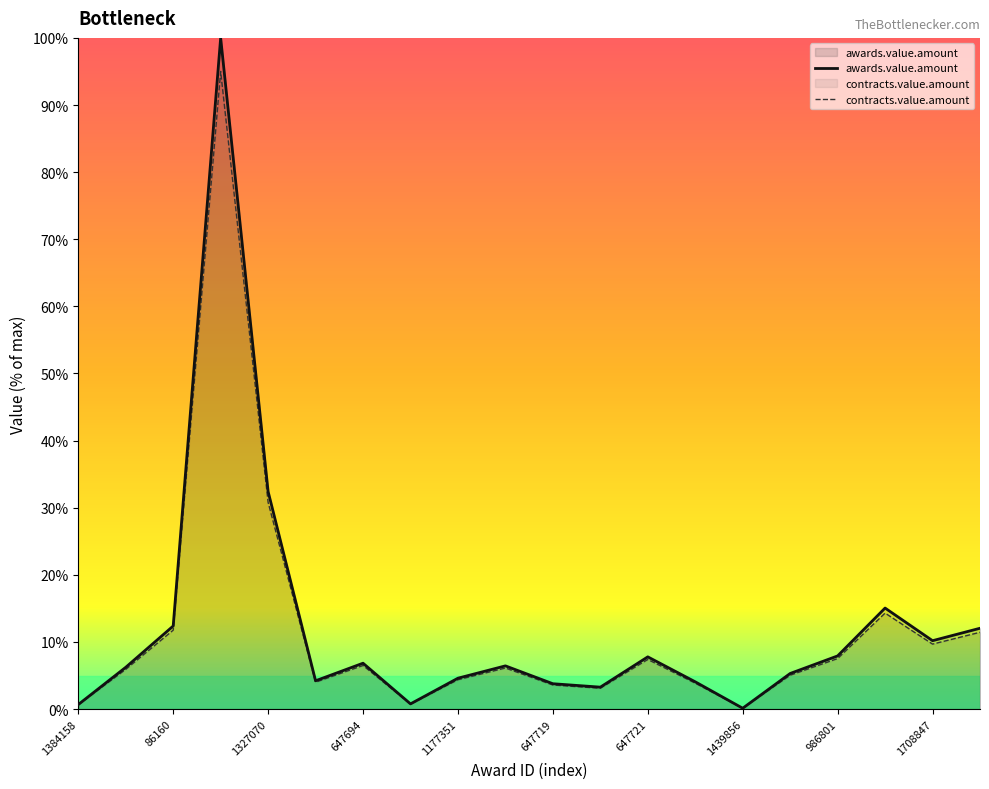

Rank the series by their maximum value, from highest to lowest.

awards.value.amount, contracts.value.amount